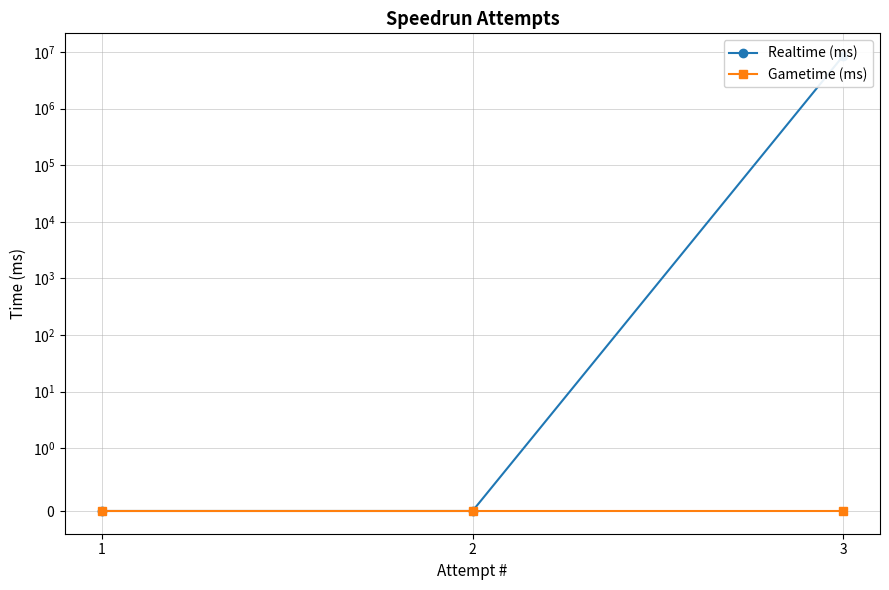

Between 1 and 3, which is larger?

3